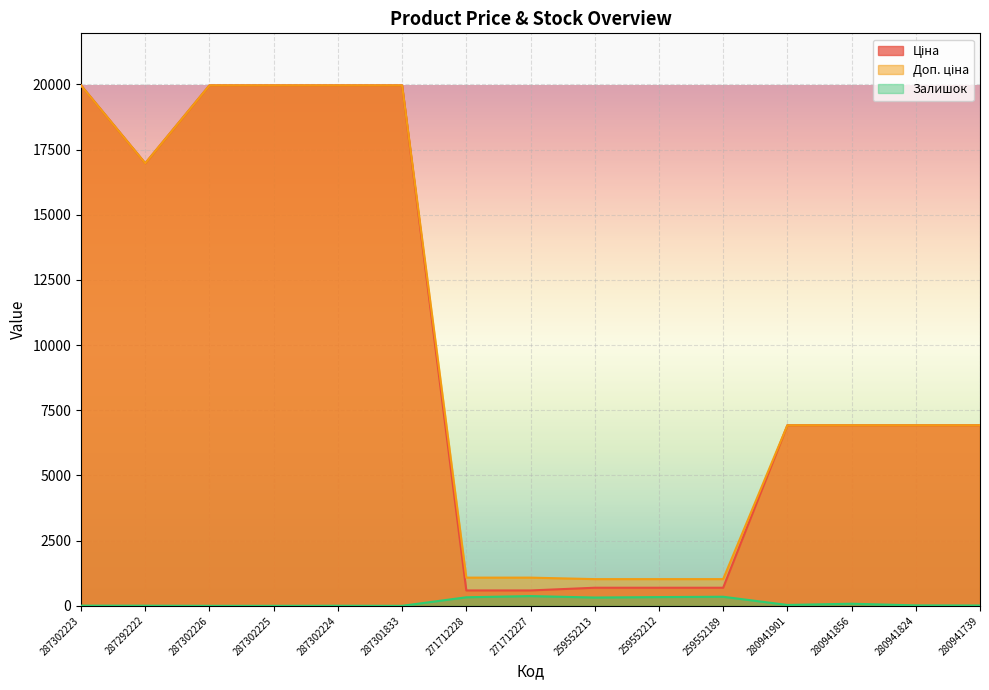

Rank the series at 287292222 from lowest to highest value.

Залишок, Ціна, Доп. ціна